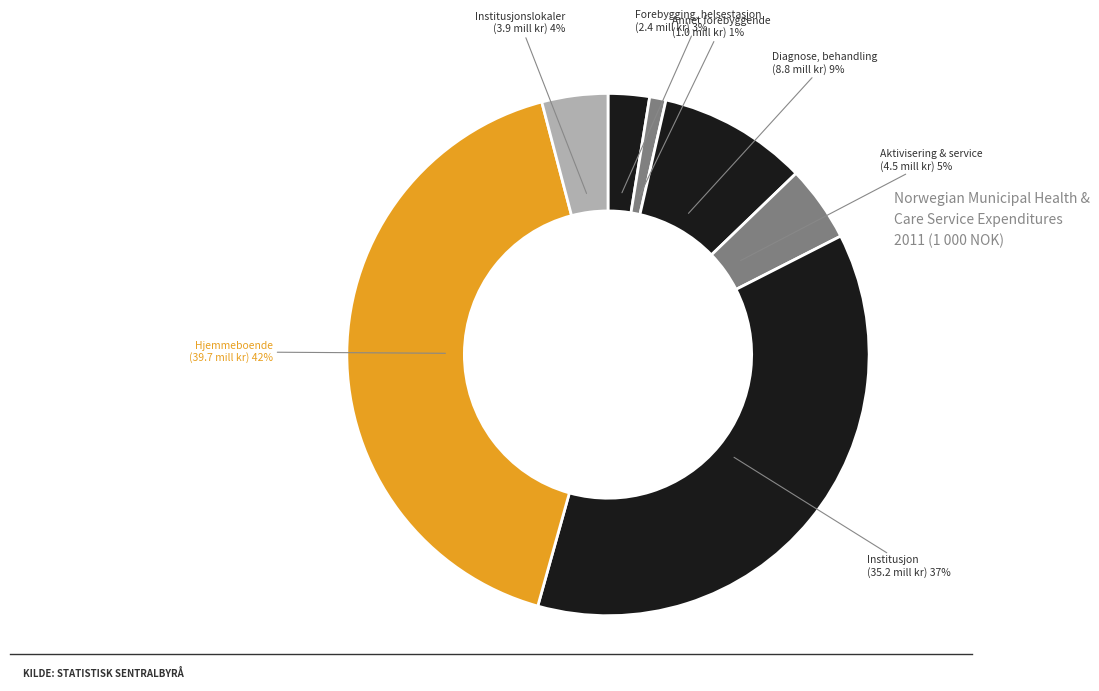

How many segments does this pie chart have?

7